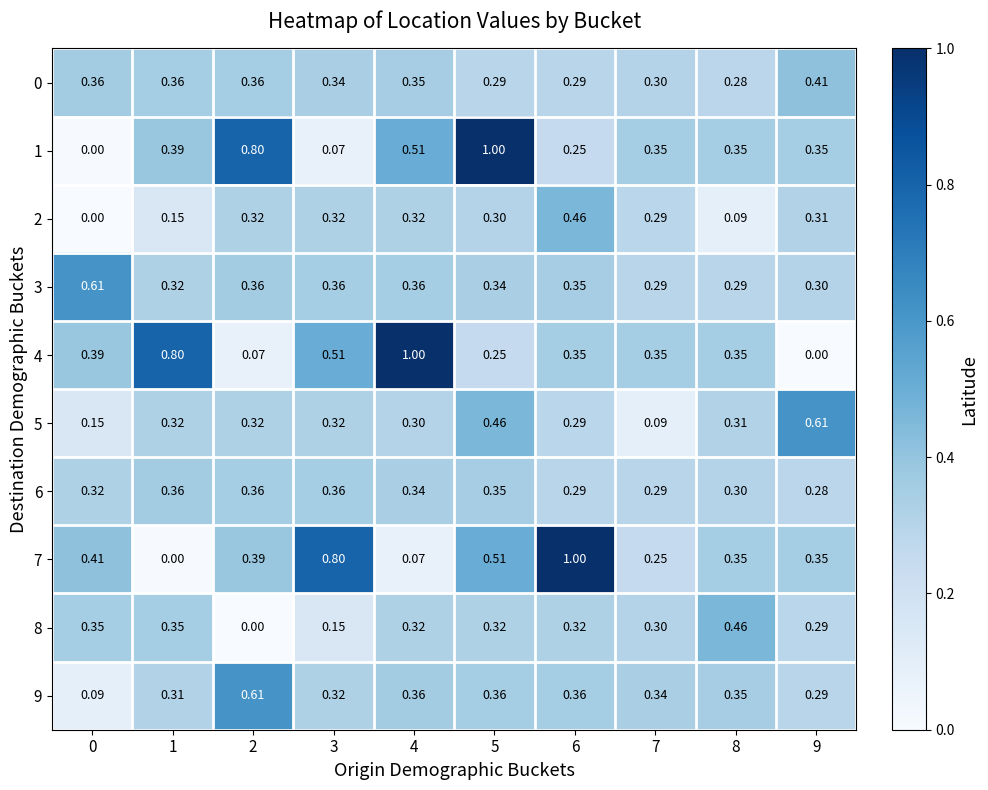

How many categories are shown in the chart?

10